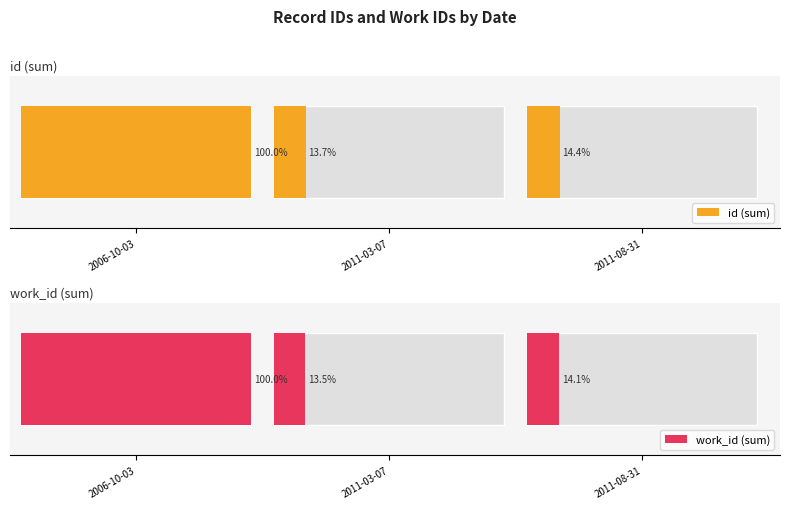

What is the difference between the maximum and minimum values in the work_id (sum) series?

86.5